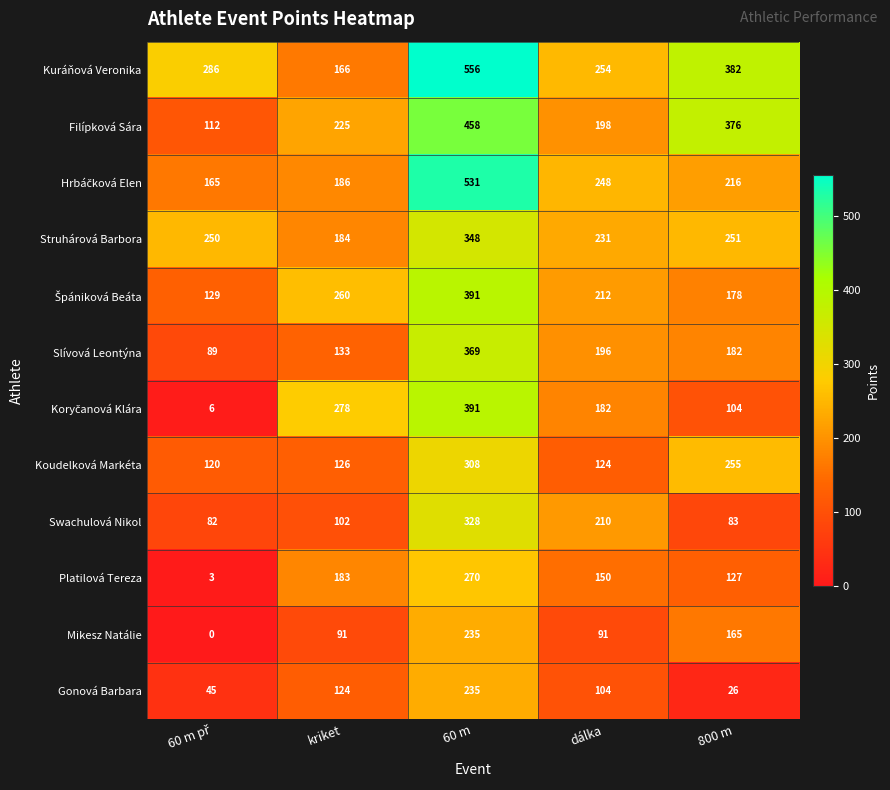

How many distinct data groups are displayed?

12